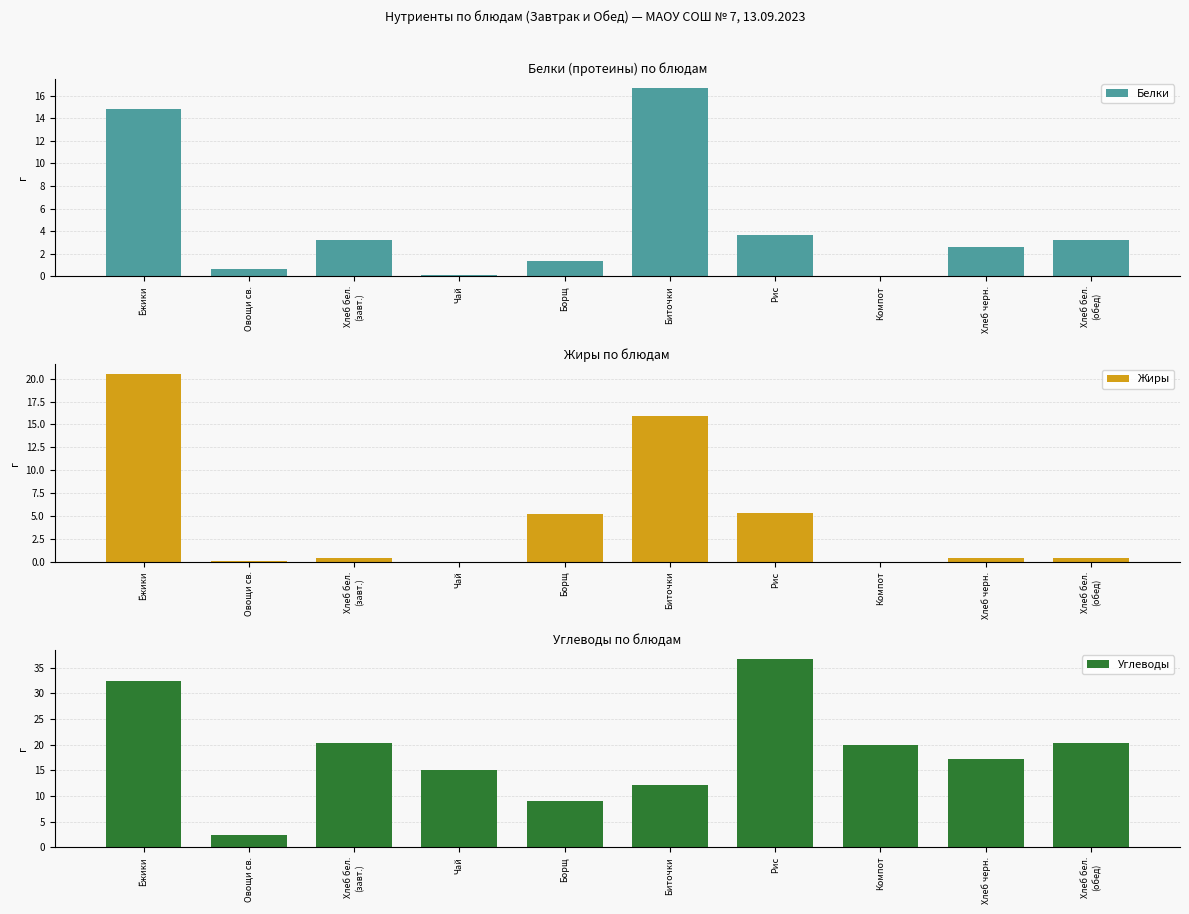

What position from the left is Чай?

4